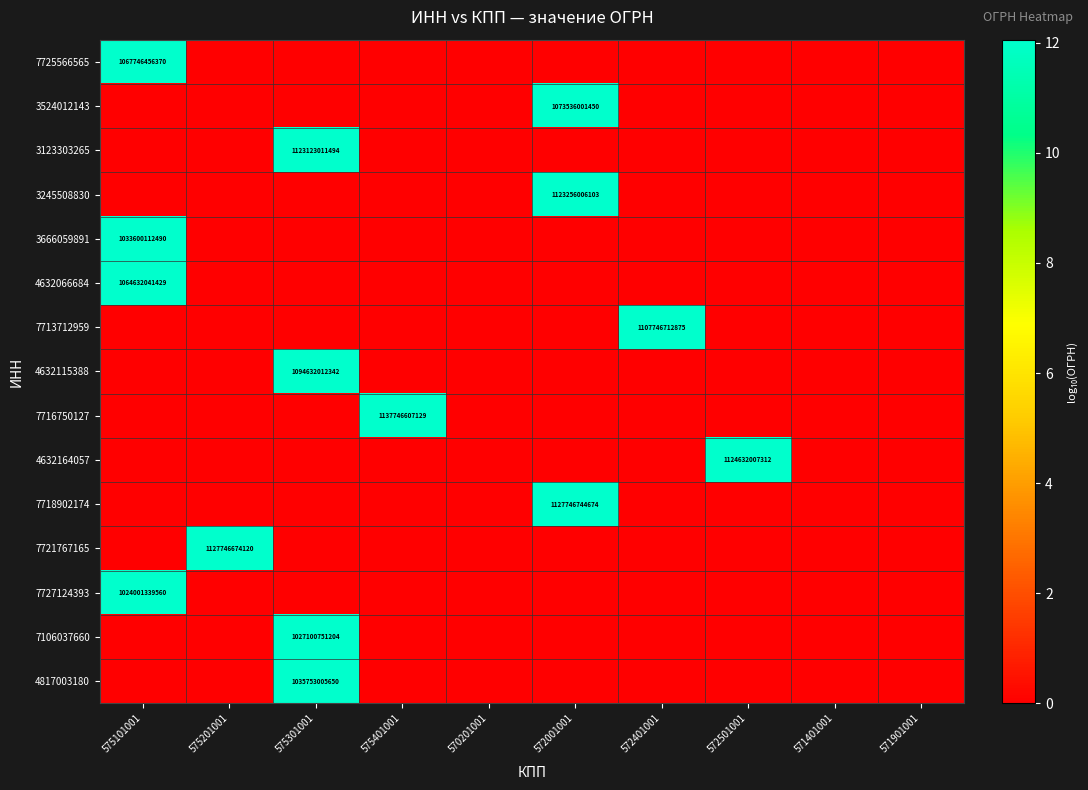

Is it true that 7725566565 equals 1776536213390 at 575101001?

False